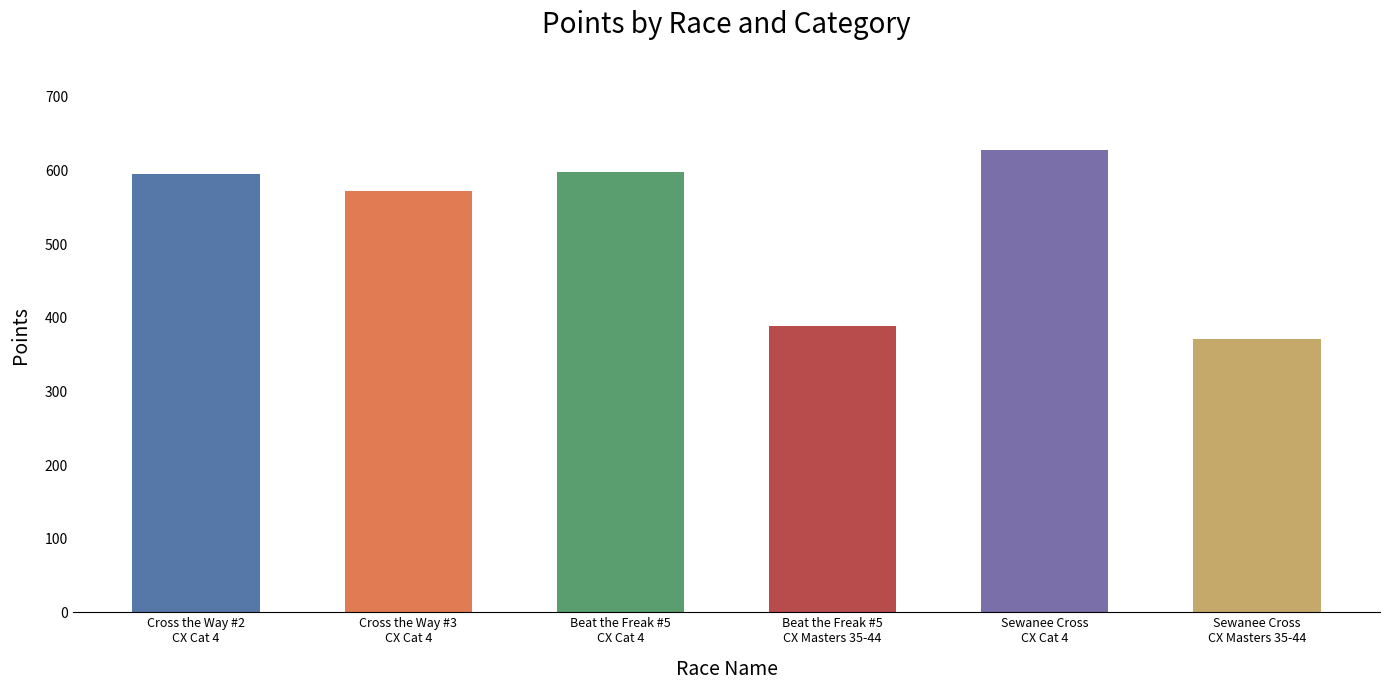

Is it true that the value at Sewanee Cross
CX Masters 35-44 is 647.8?

False